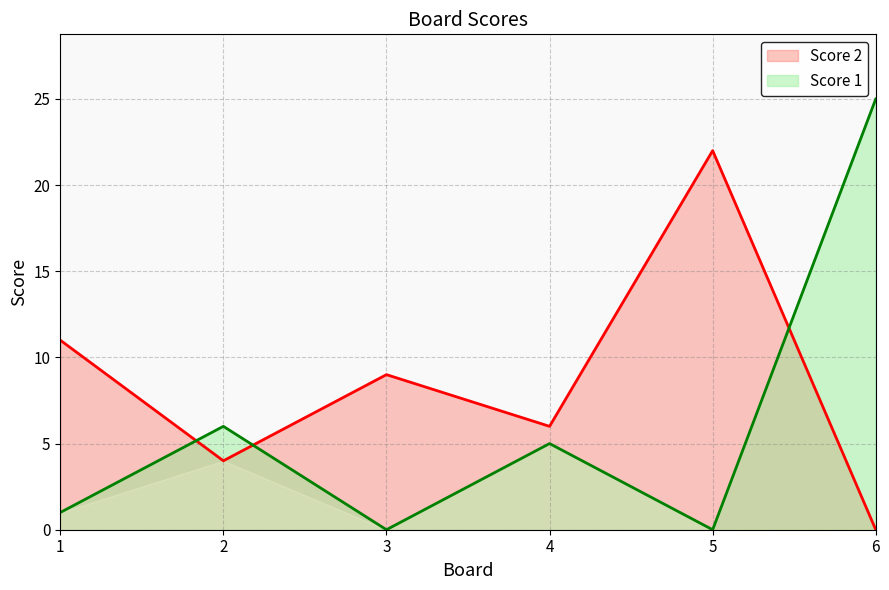

Which series ends up on top after the final intersection of Score 1 and Score 2?

Score 1